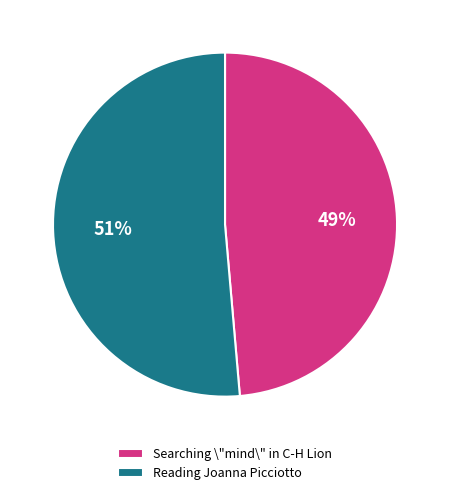

Which has a higher value, Reading Joanna Picciotto or Searching \"mind\" in C-H Lion?

Reading Joanna Picciotto